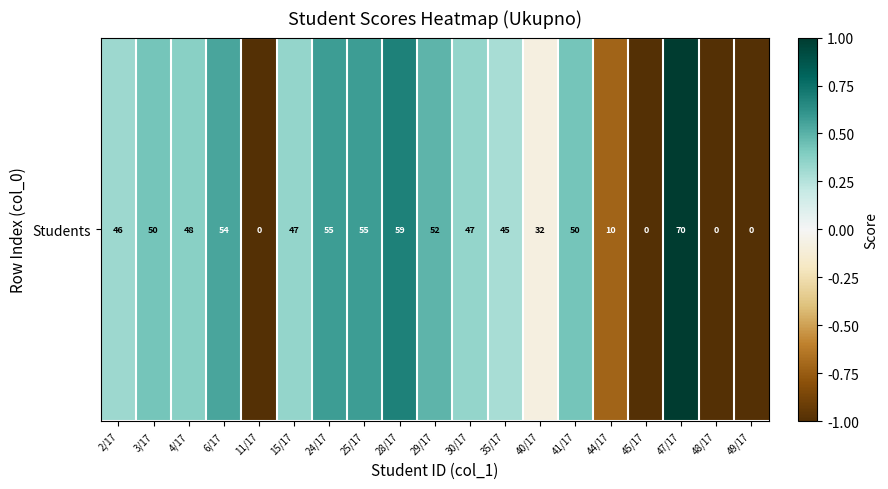

What is the change in value from 3/17 to 15/17?

-0.1